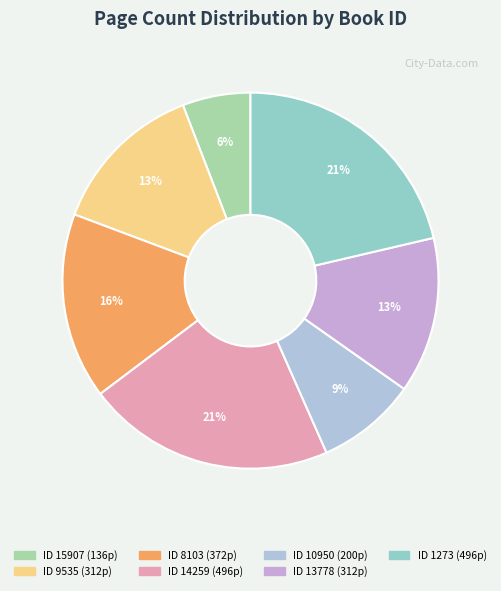

Count the number of slices in the pie.

7